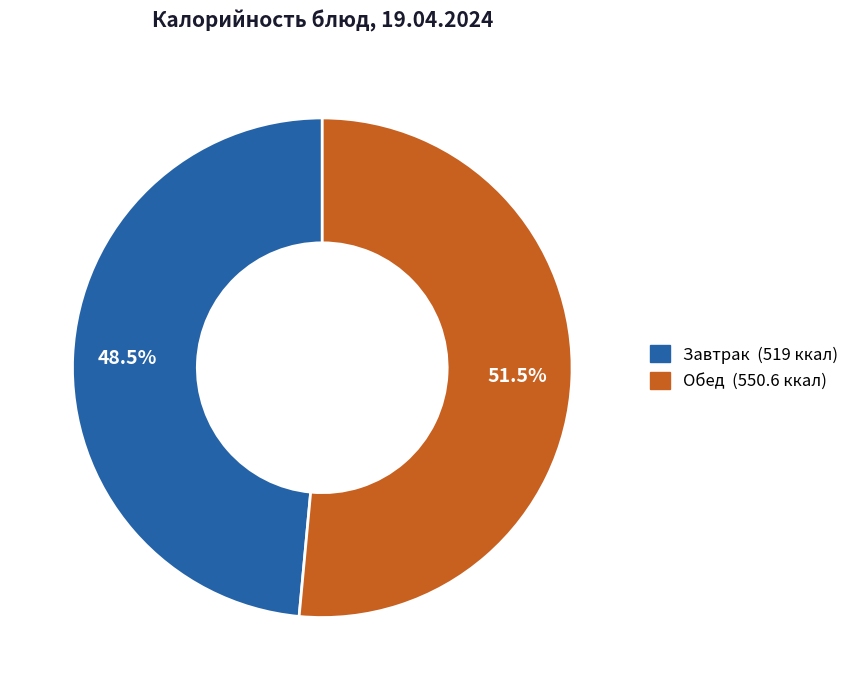

Is there a majority slice in this chart?

Yes